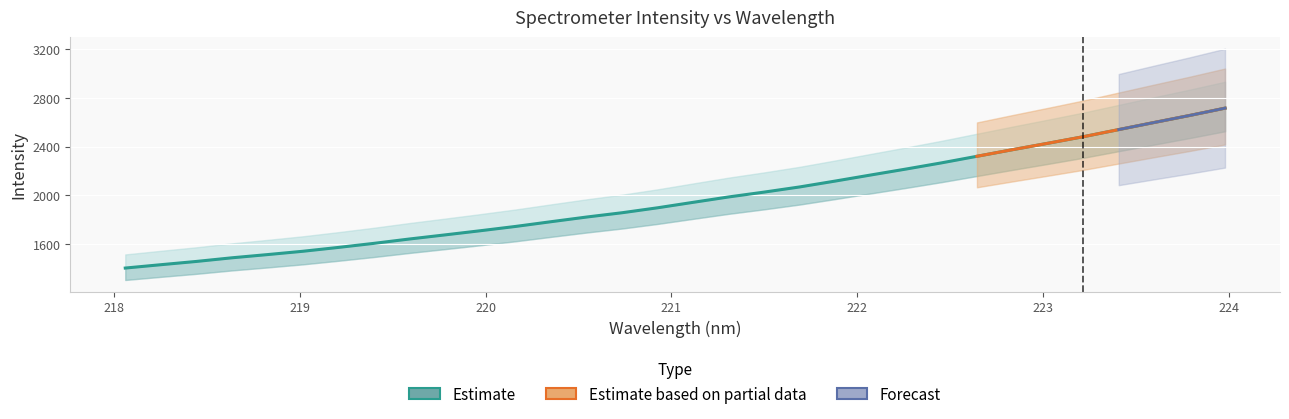

What position from the right is 223.9802?

1